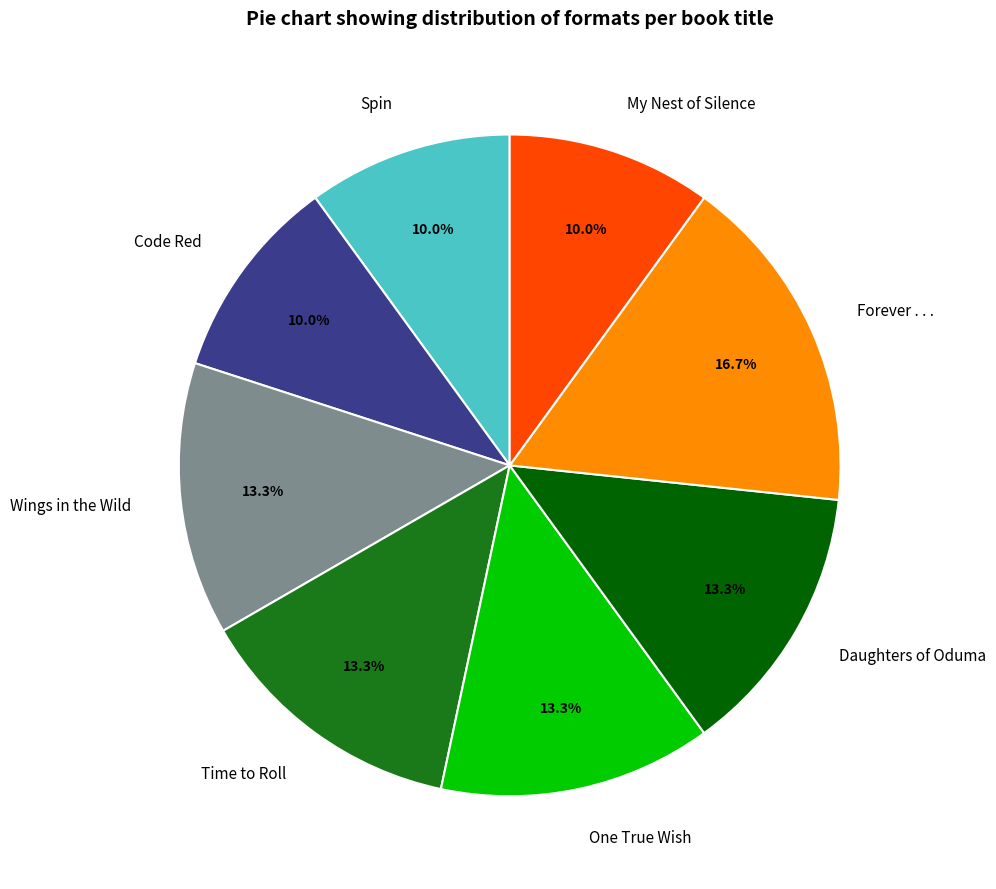

How many slices are in this pie chart?

8